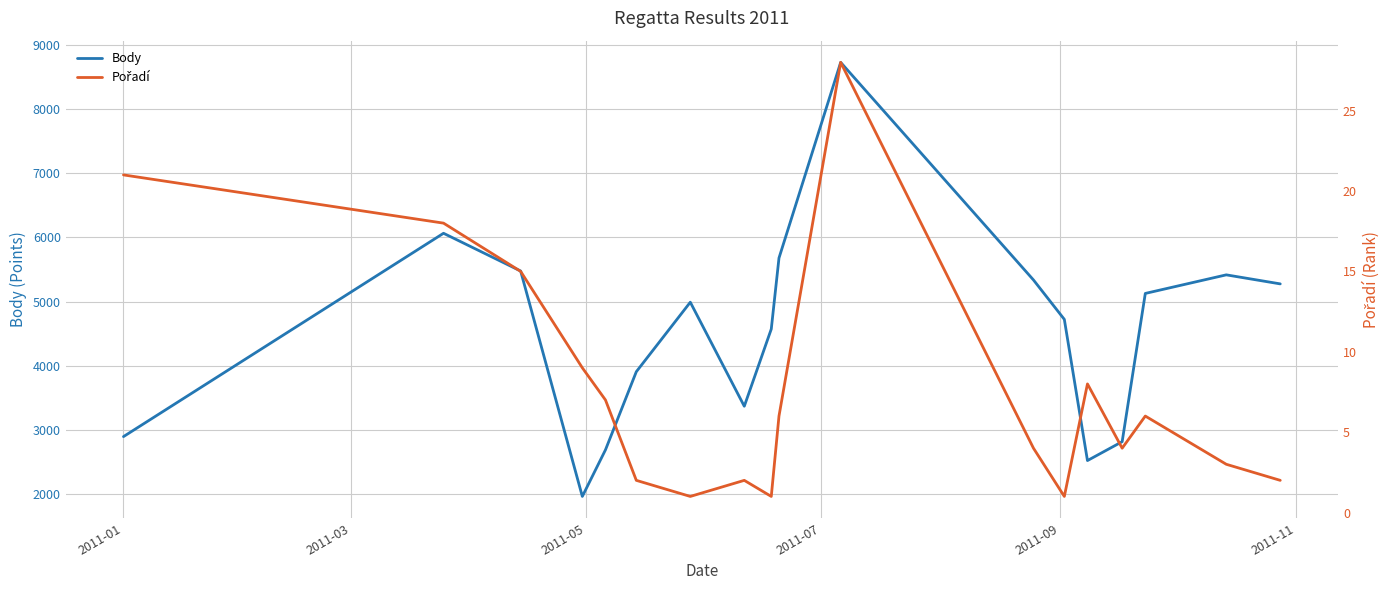

What is the highest value of the Body series?

8733